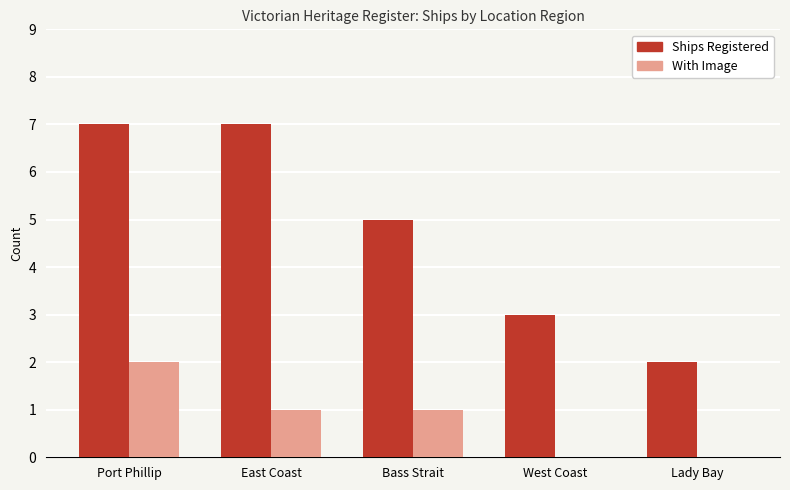

The With Image series shows -1 at Lady Bay. True or false?

False